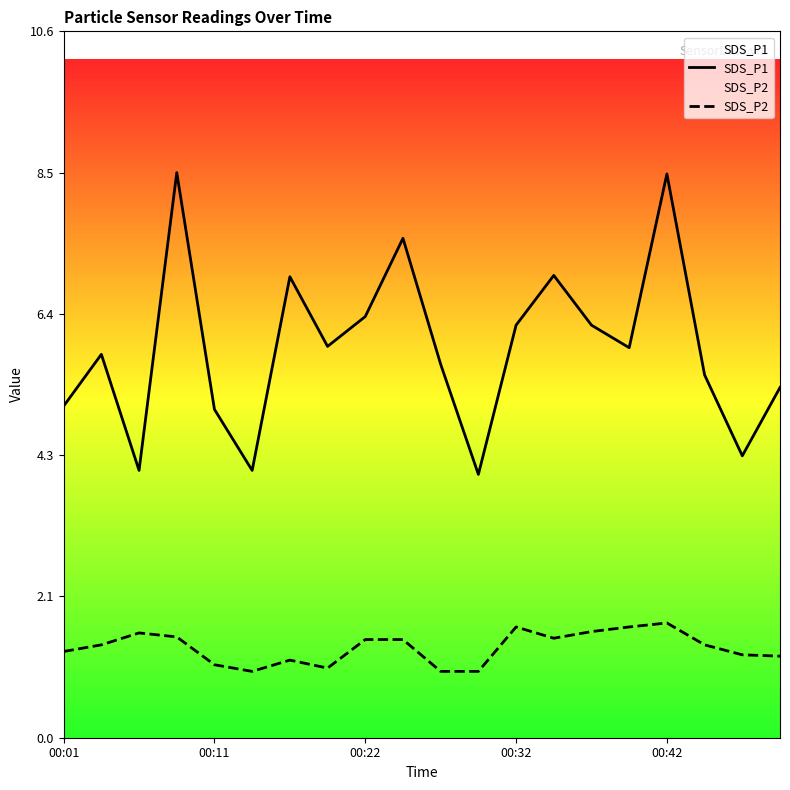

Reading left to right, list all the values displayed in this chart.

SDS_P1: 5.0	5.8	4.0	8.5	5.0	4.0	7.0	5.9	6.3	7.5	5.6	4.0	6.2	7.0	6.2	5.9	8.5	5.5	4.2	5.3
SDS_P2: 1.3	1.4	1.6	1.5	1.1	1.0	1.2	1.1	1.5	1.5	1.0	1.0	1.7	1.5	1.6	1.7	1.7	1.4	1.2	1.2